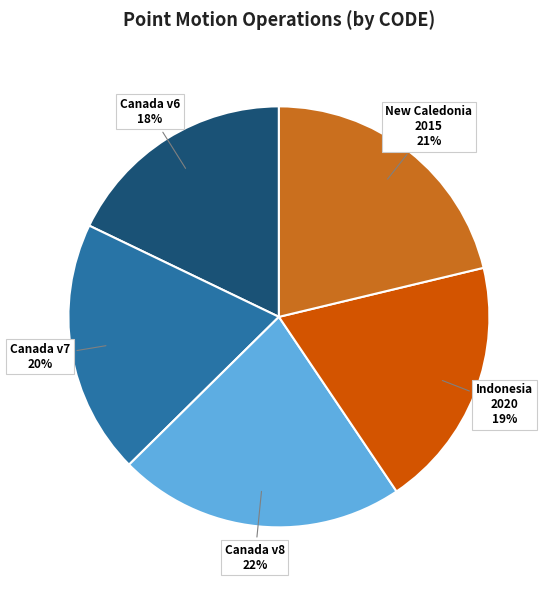

Is there any slice that represents more than half of the pie?

No